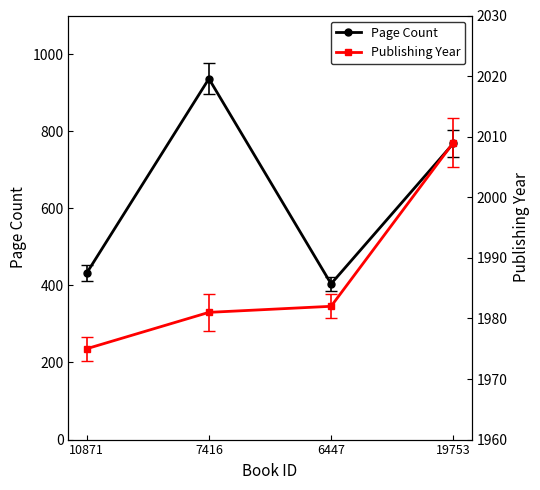

Rank the series by their average value, from lowest to highest.

Page Count, Publishing Year